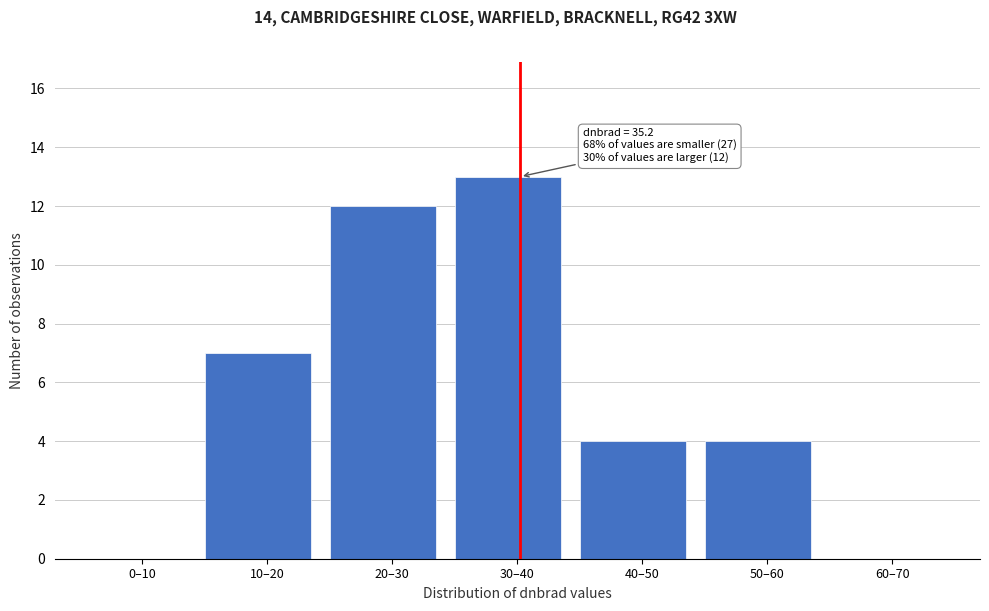

Reading left to right, list all the values displayed in this chart.

0–10=0	10–20=7	20–30=12	30–40=13	40–50=4	50–60=4	60–70=0